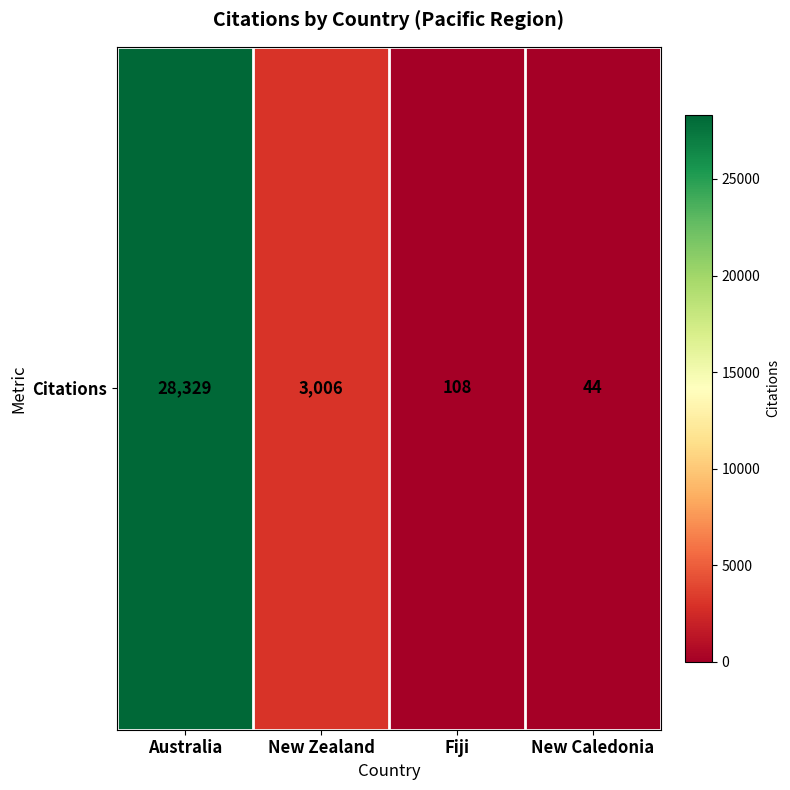

What is the change in value from New Zealand to New Caledonia?

-2962